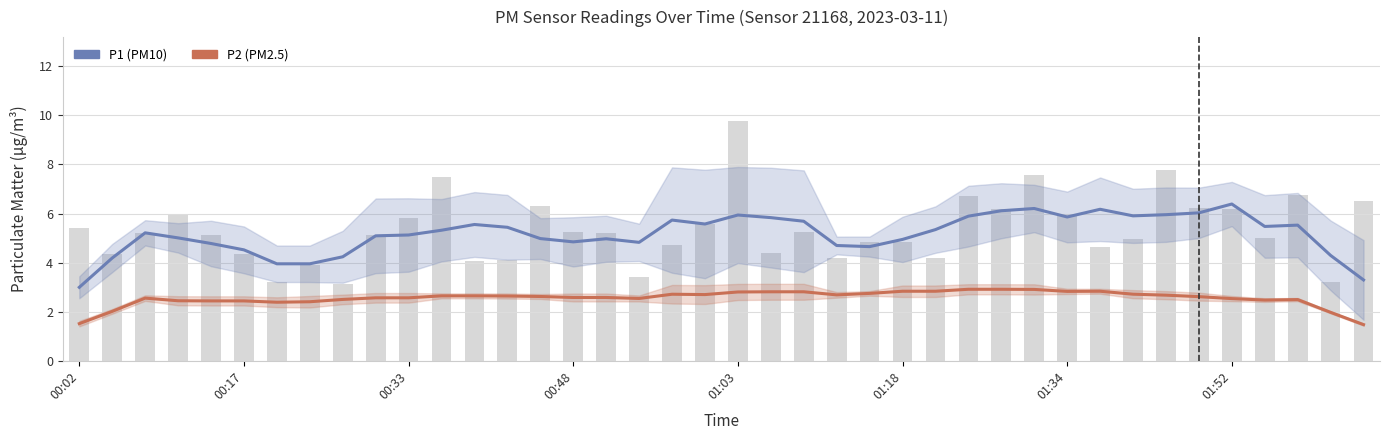

The value of P1 (PM10) at 33 is 3.9. True or false?

False